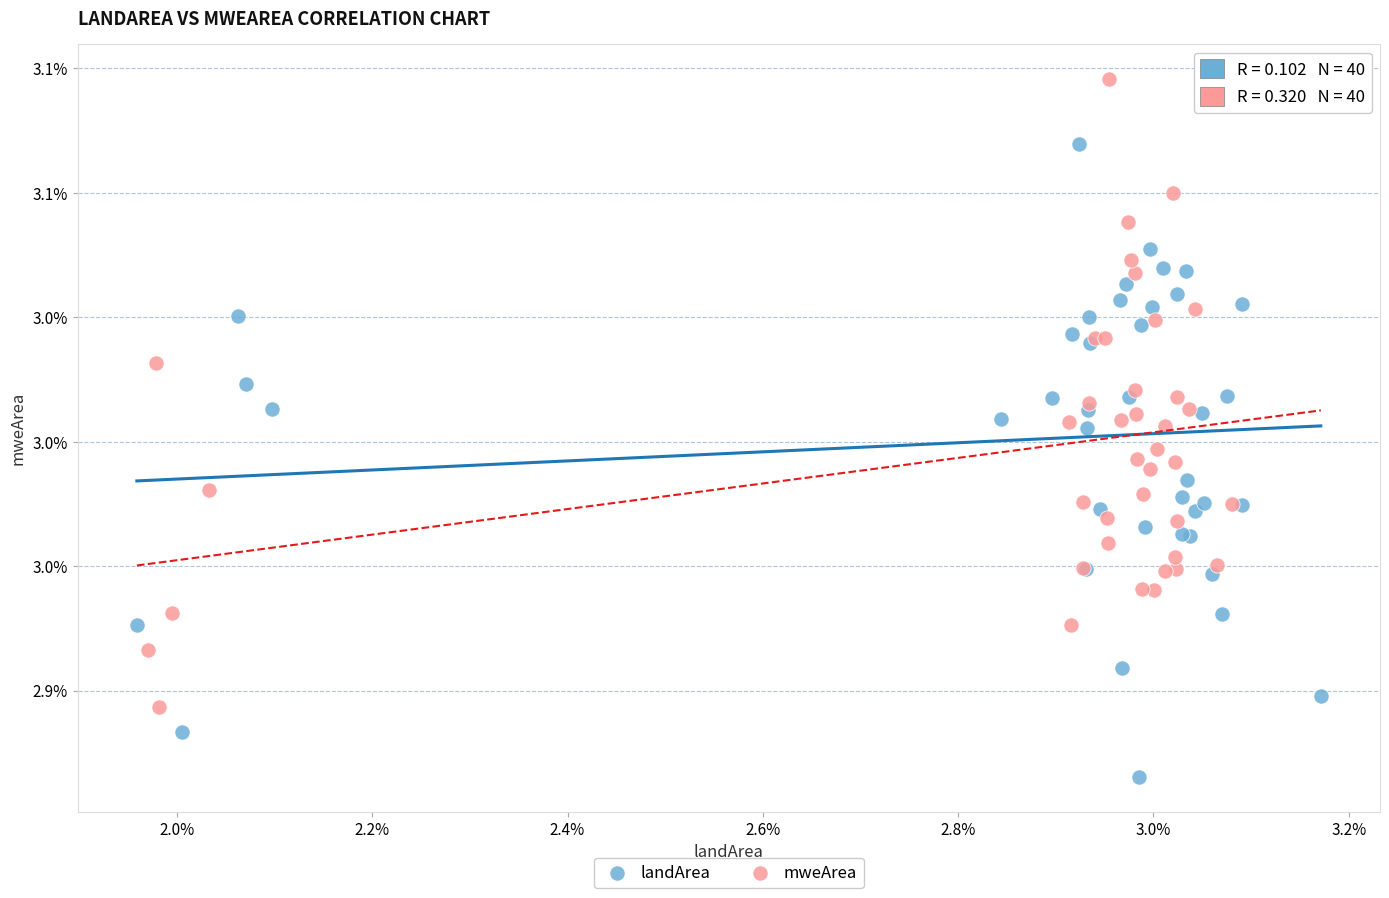

Which series reaches the minimum Y coordinate?

landArea